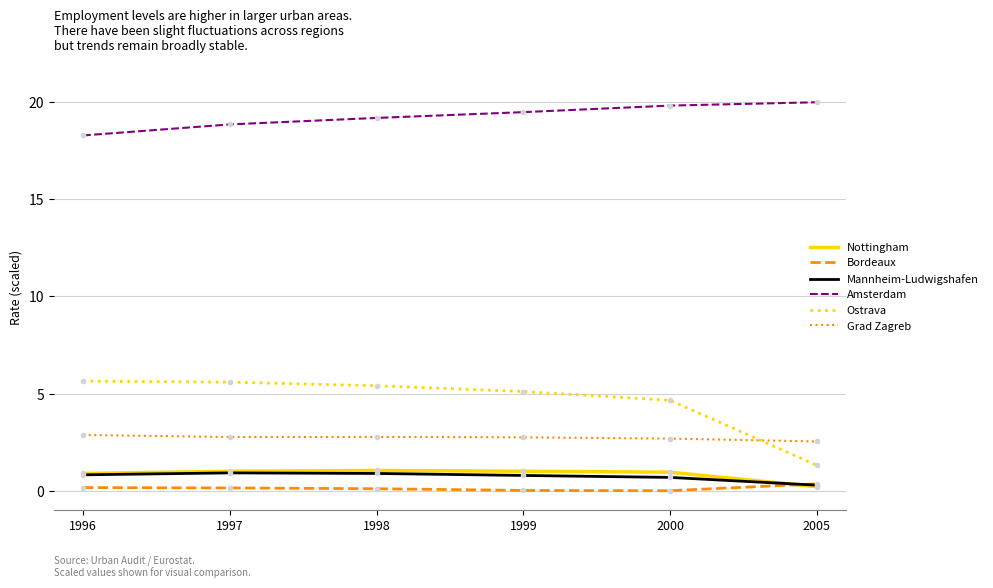

What is the lowest value of the Amsterdam series?

18.3